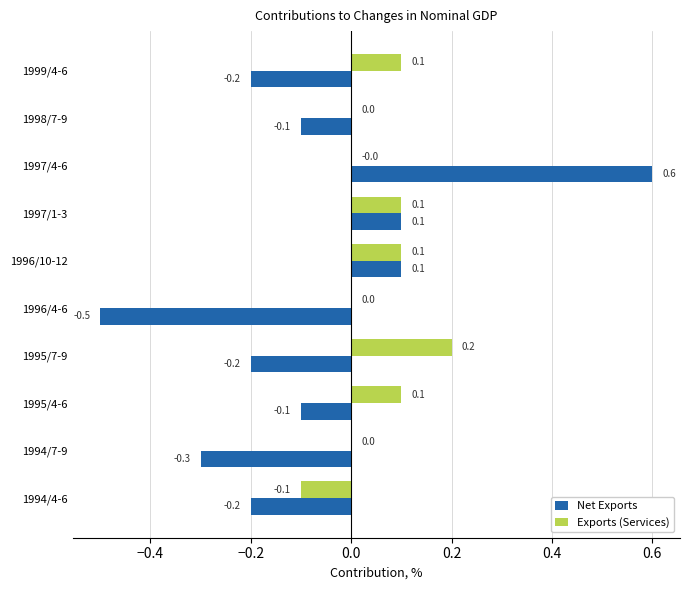

What value does the Net Exports series have at 1996/4-6?

-0.5